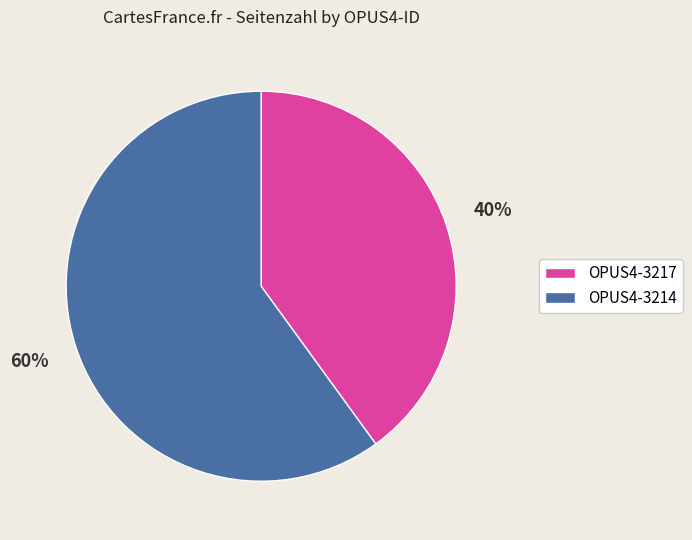

To the nearest percent, what portion does OPUS4-3214 represent?

60%